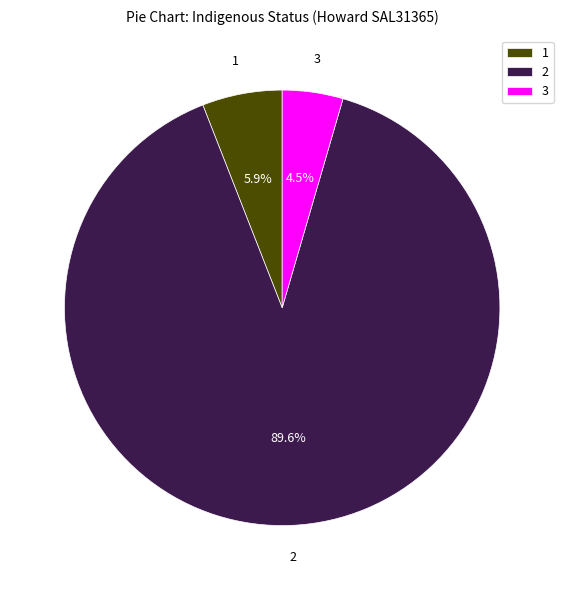

Which category has the smallest portion of the pie?

3